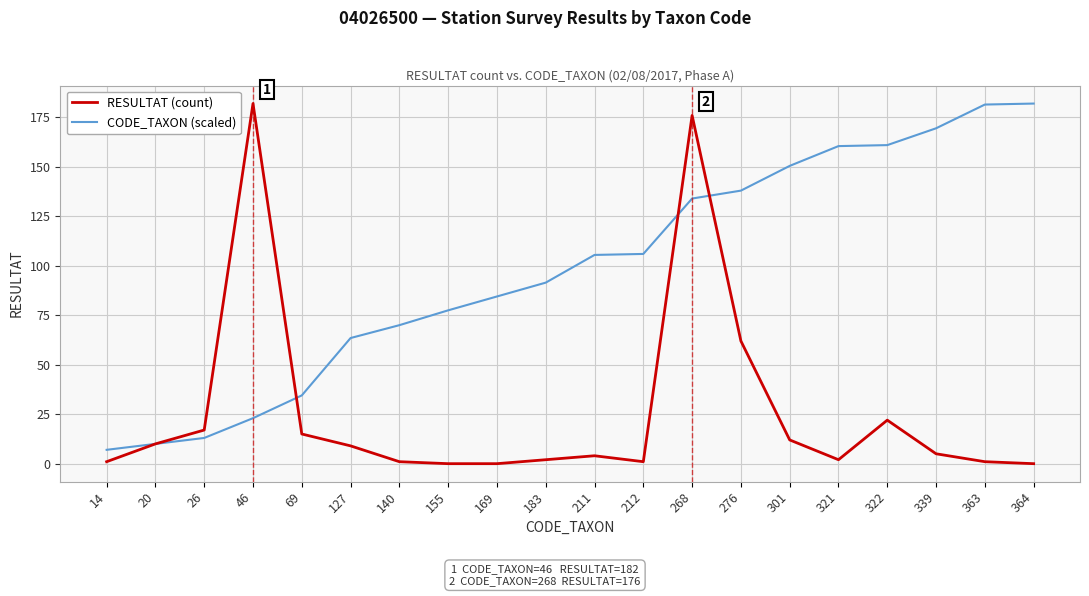

Between 69 and 155, which series saw the biggest shift?

CODE_TAXON (scaled)